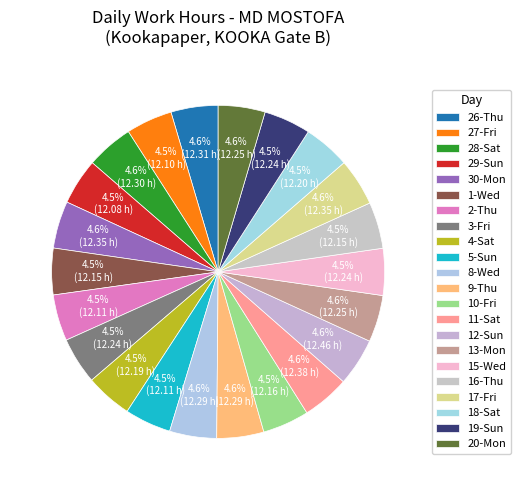

To the nearest percent, what portion does 4-Sat represent?

5%